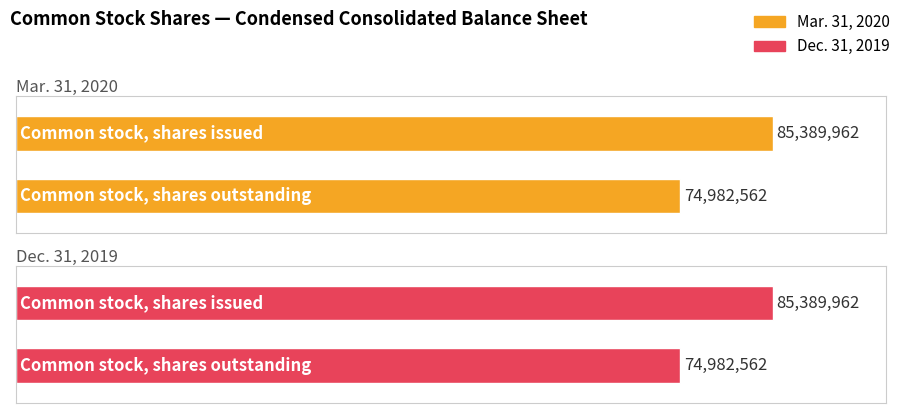

Reading right to left, what are all the values shown in this chart?

Mar. 31, 2020: Common stock, shares outstanding=74982562	Common stock, shares issued=85389962
Dec. 31, 2019: Common stock, shares outstanding=74982562	Common stock, shares issued=85389962